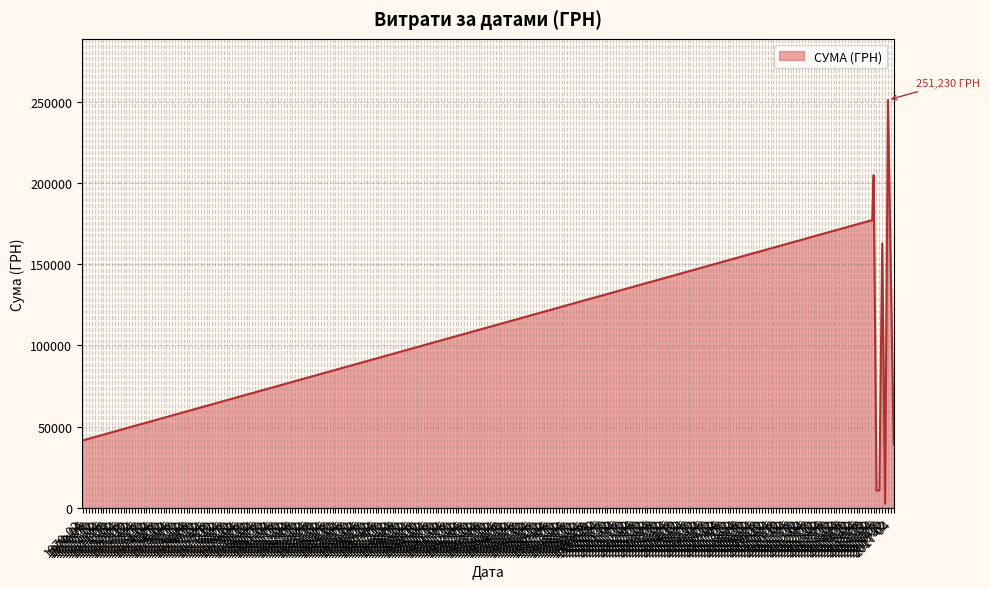

What is the greatest value displayed?

251229.9